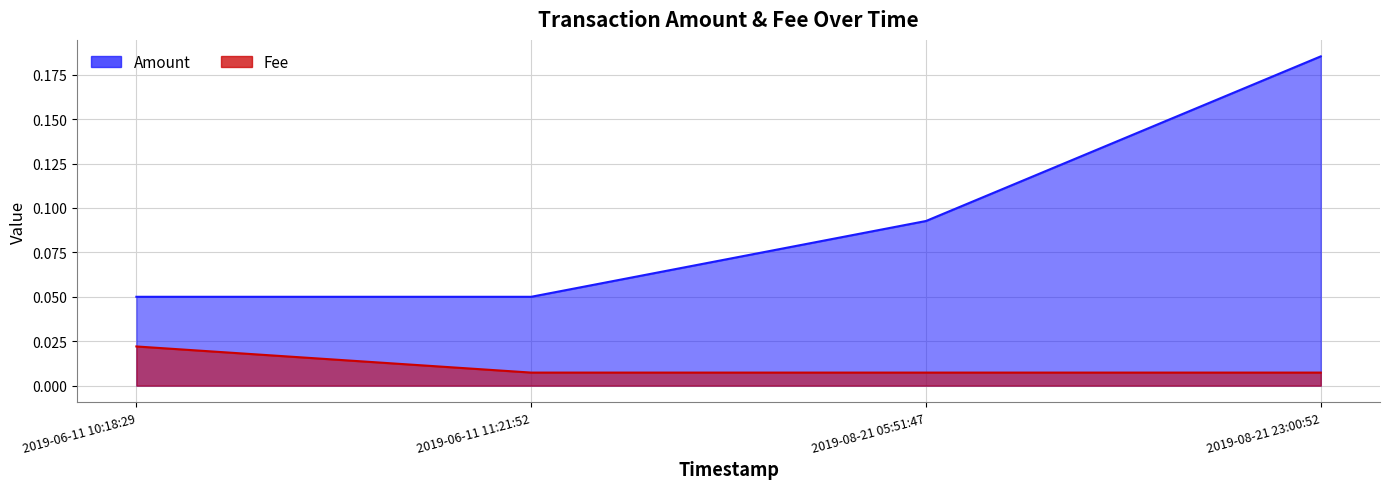

Where is Fee nearest to the value 0?

2019-06-11 11:21:52